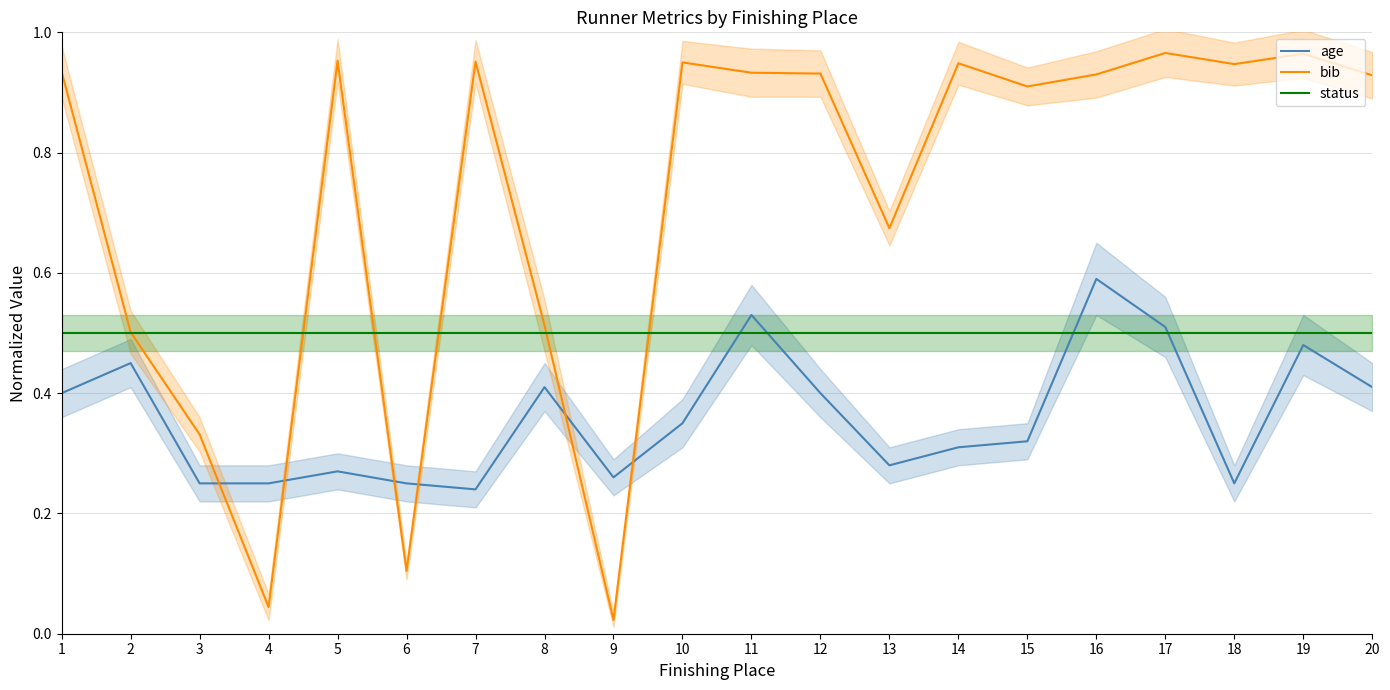

Rank the series by their maximum value, from lowest to highest.

status, age, bib